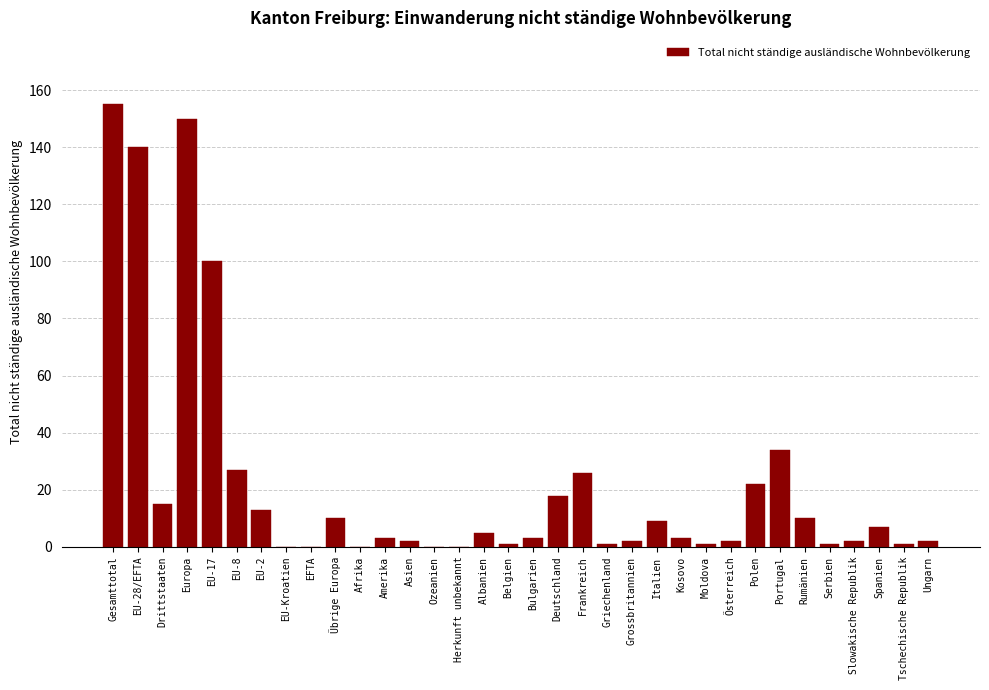

What is the sum of all values?

765